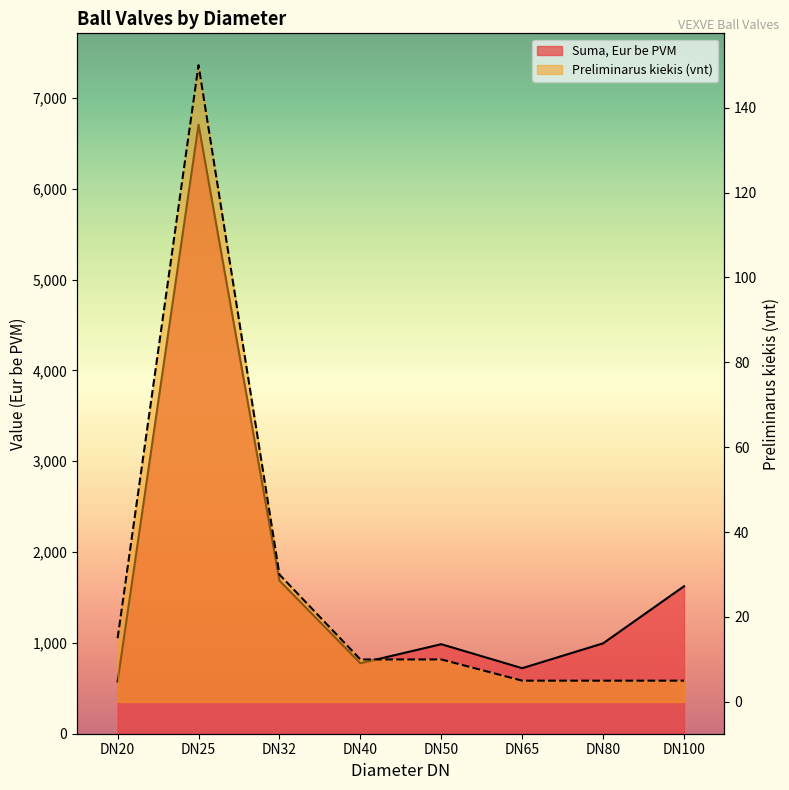

What is the smallest value displayed?

5.0